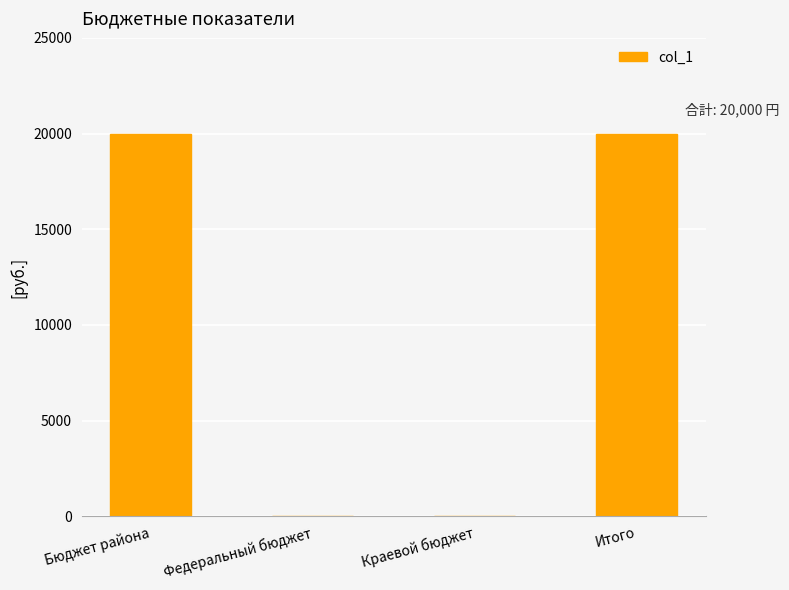

Is it true that the value at Итого is 20000?

True